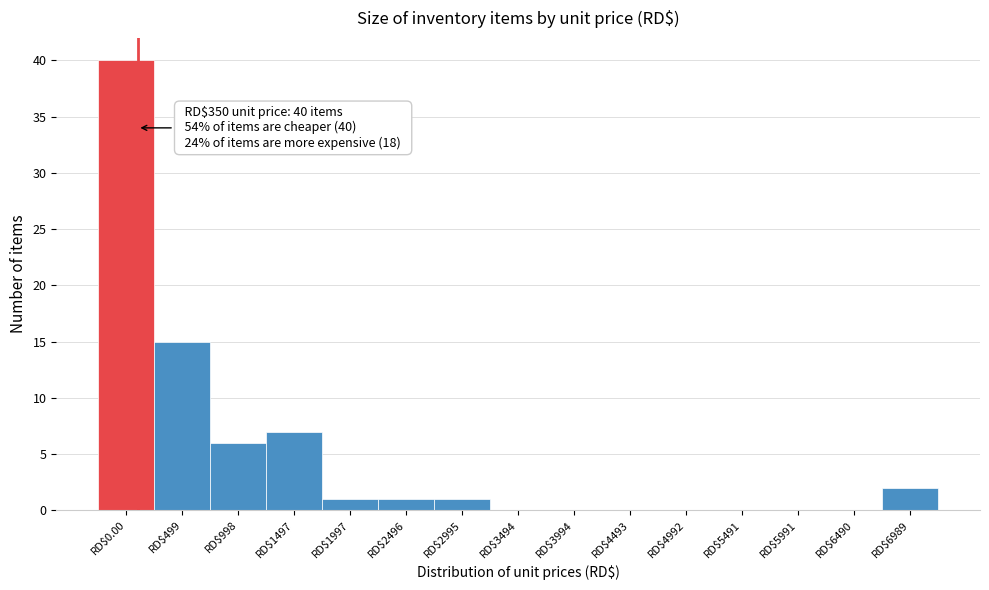

Where is the data nearest to the value 20?

RD$499